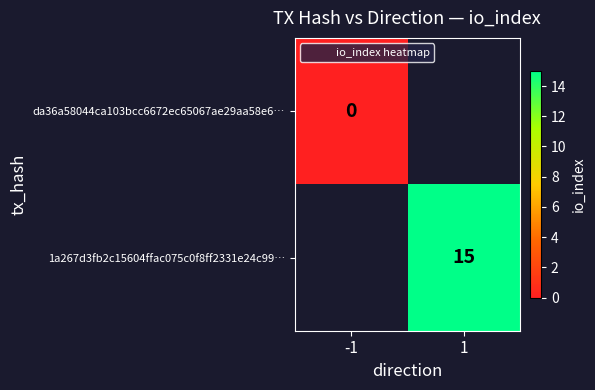

Rank the series by their maximum value, from lowest to highest.

da36a58044ca103bcc6672ec65067ae29aa58e6…, 1a267d3fb2c15604ffac075c0f8ff2331e24c99…